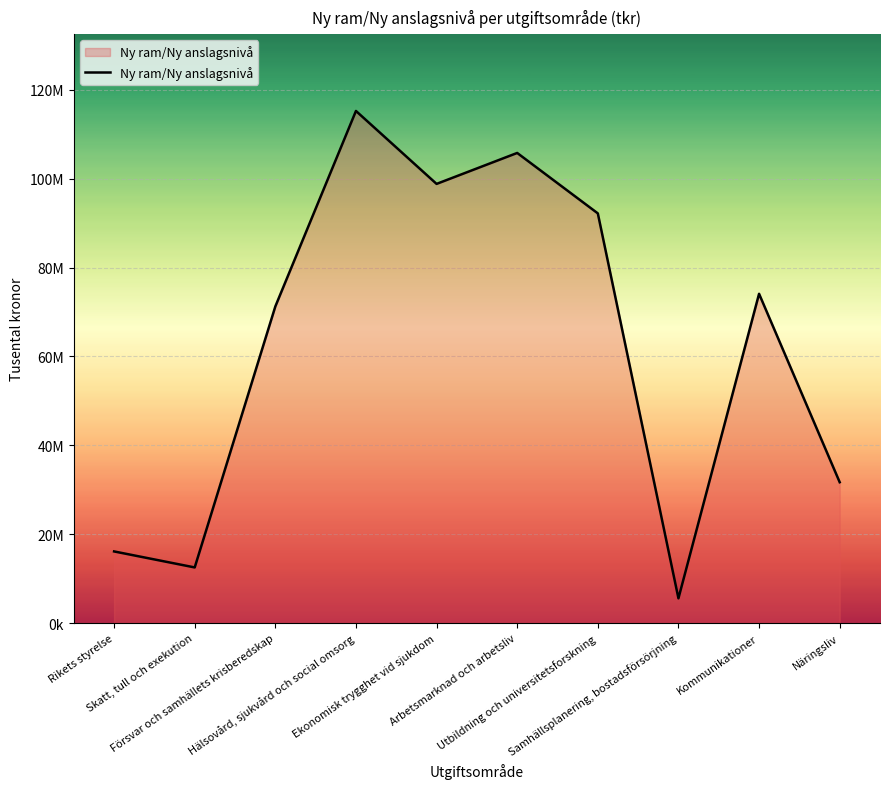

True or false: the data shows 105770319 at Arbetsmarknad och arbetsliv.

True